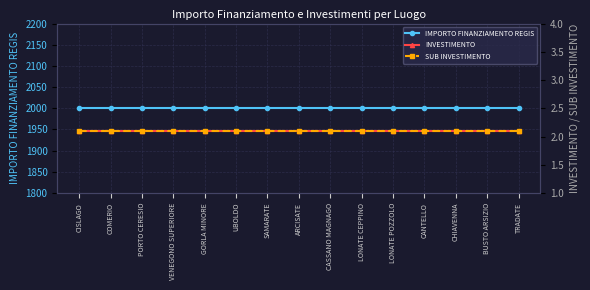

What is the approximate value of SUB INVESTIMENTO at CANTELLO?

2.1